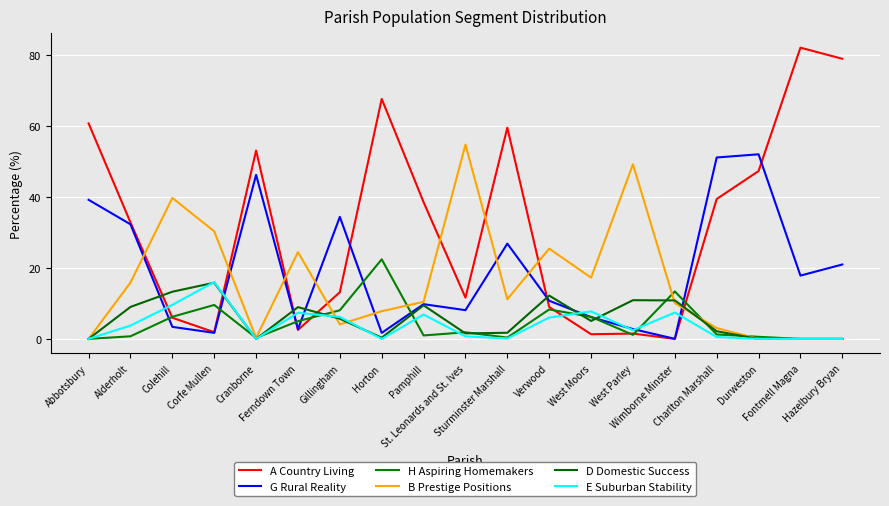

What is the difference between the G Rural Reality values at Charlton Marshall and Fontmell Magna?

33.3